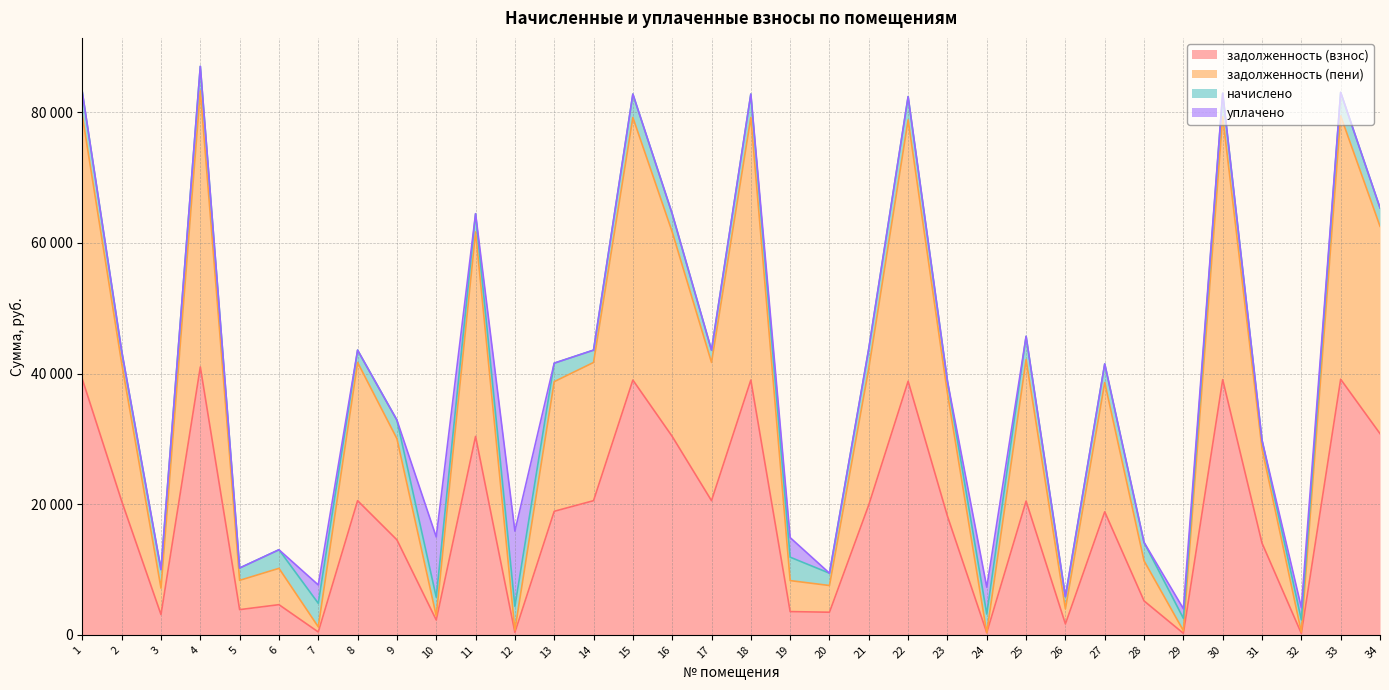

The value of задолженность (взнос) at 27 is 8282.8. True or false?

False